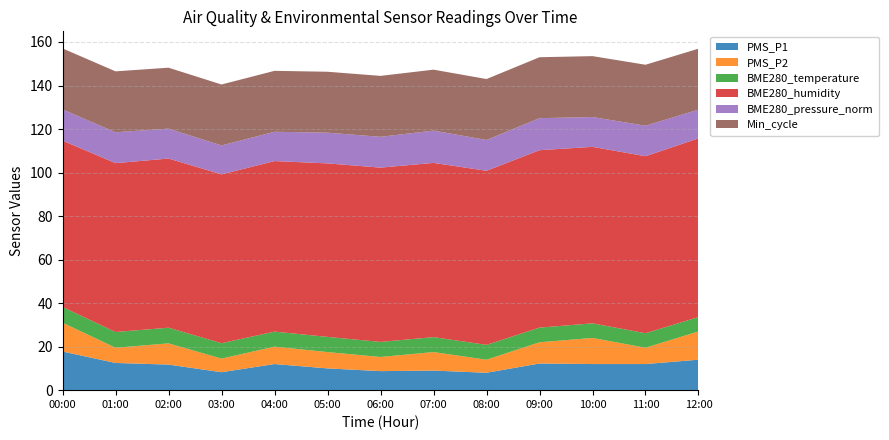

Reading right to left, what are all the values shown in this chart?

PMS_P1: 12:00=14.0	11:00=12.0	10:00=12.0	09:00=12.2	08:00=8.0	07:00=9.0	06:00=8.8	05:00=10.0	04:00=12.0	03:00=8.2	02:00=11.8	01:00=12.5	00:00=17.8
PMS_P2: 12:00=13.0	11:00=7.5	10:00=12.0	09:00=9.8	08:00=6.0	07:00=8.5	06:00=6.5	05:00=7.5	04:00=8.0	03:00=6.2	02:00=9.8	01:00=7.0	00:00=13.2
BME280_temperature: 12:00=6.6	11:00=6.7	10:00=6.7	09:00=6.7	08:00=6.8	07:00=6.9	06:00=6.9	05:00=7.0	04:00=6.9	03:00=7.1	02:00=7.2	01:00=7.2	00:00=7.2
BME280_humidity: 12:00=82.1	11:00=81.3	10:00=81.1	09:00=81.5	08:00=80.0	07:00=80.1	06:00=80.1	05:00=79.7	04:00=78.4	03:00=77.6	02:00=77.7	01:00=77.6	00:00=76.5
BME280_pressure_norm: 12:00=13.2	11:00=14.0	10:00=13.7	09:00=14.7	08:00=14.2	07:00=14.8	06:00=14.2	05:00=14.1	04:00=13.5	03:00=13.3	02:00=13.7	01:00=14.2	00:00=14.4
Min_cycle: 12:00=28.0	11:00=28.0	10:00=28.0	09:00=28.0	08:00=28.0	07:00=28.0	06:00=28.0	05:00=28.0	04:00=28.0	03:00=28.0	02:00=28.0	01:00=28.0	00:00=28.0